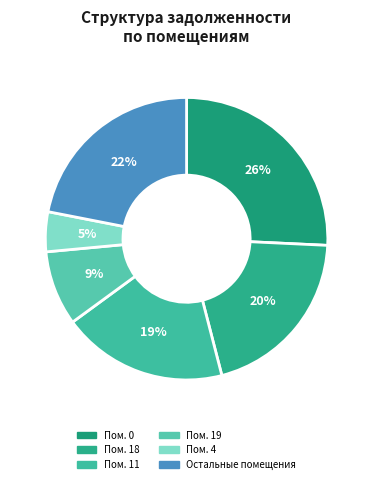

Is there any slice that represents more than half of the pie?

No